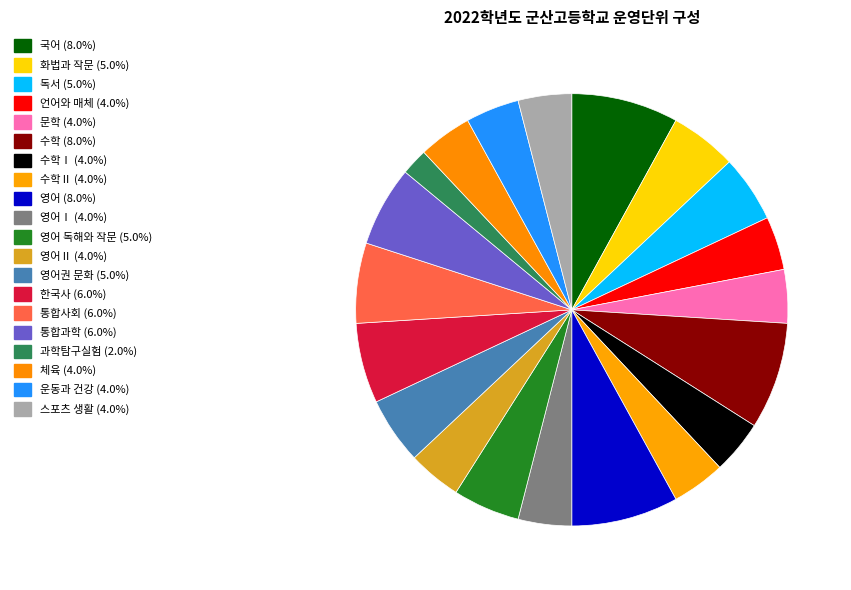

Count the number of slices in the pie.

20